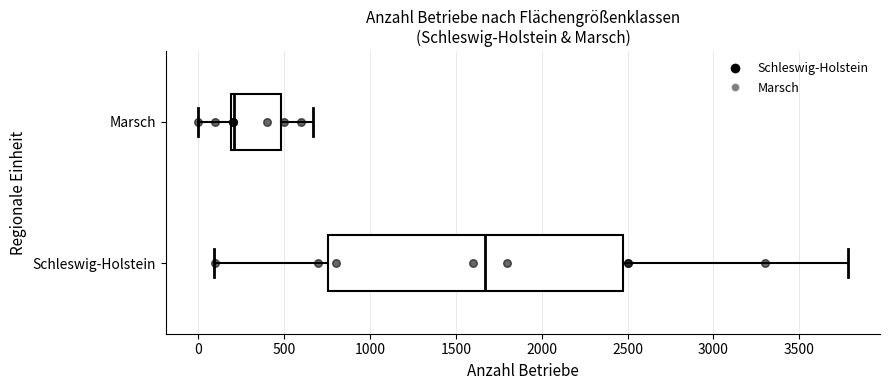

Where does the left whisker of the box for Marsch end on the x-axis? The values are not printed on the chart, so give them approximately, as read against the axis.

0